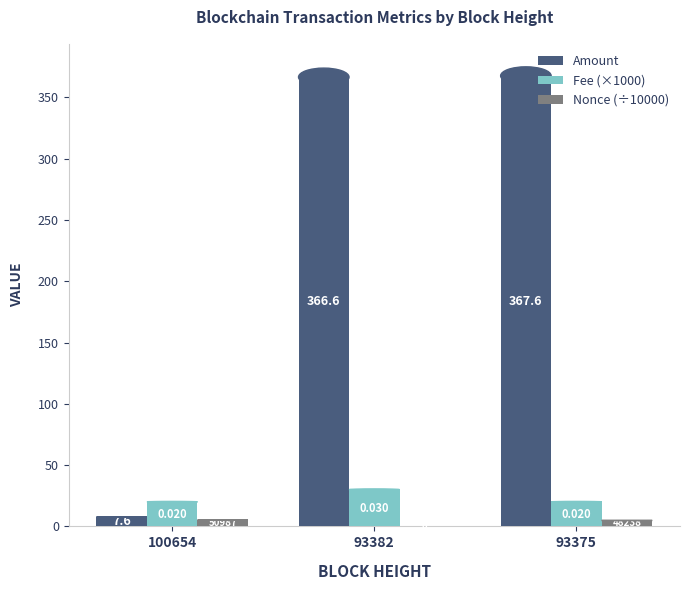

Which series has the largest total across all categories?

Amount